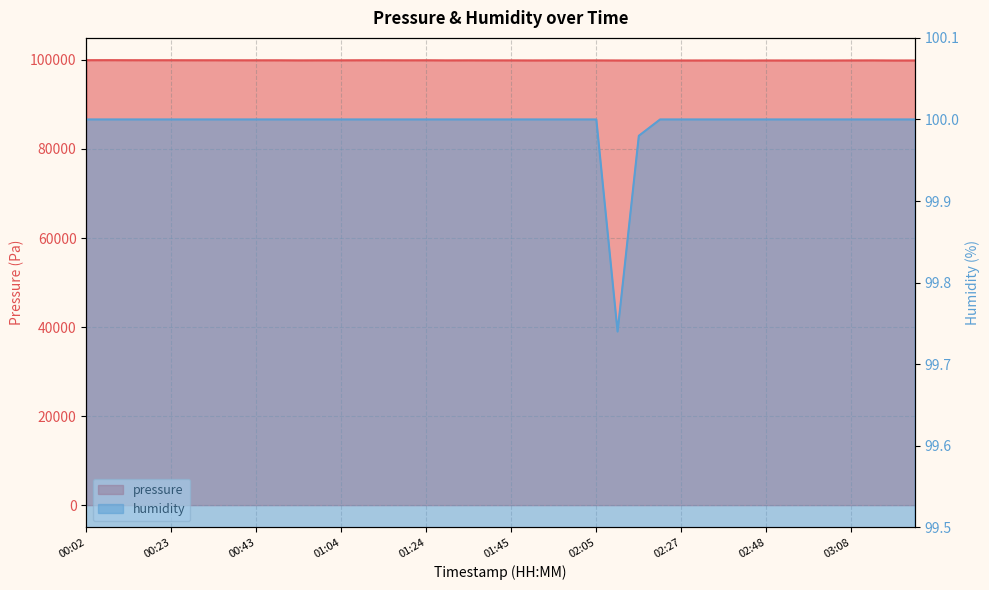

The humidity series shows 100.0 at 02:05. True or false?

True